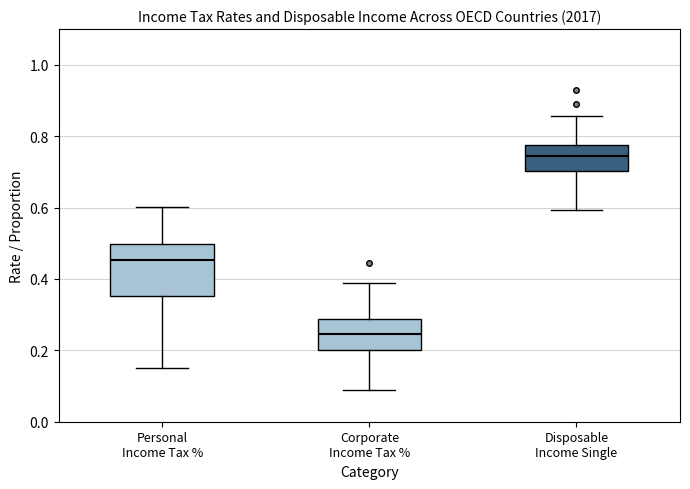

Reading left to right, read every box against the y-axis: the position of its median line, the range the box covers, and the ends of its whiskers. The values are not printed on the chart, so give them approximately, as read against the axis.

Personal Income Tax %: median 0.46, box 0.36 to 0.50, whiskers 0.16 to 0.60
Corporate Income Tax %: median 0.24, box 0.20 to 0.28, whiskers 0.10 to 0.38
Disposable Income Single: median 0.74, box 0.70 to 0.78, whiskers 0.60 to 0.86